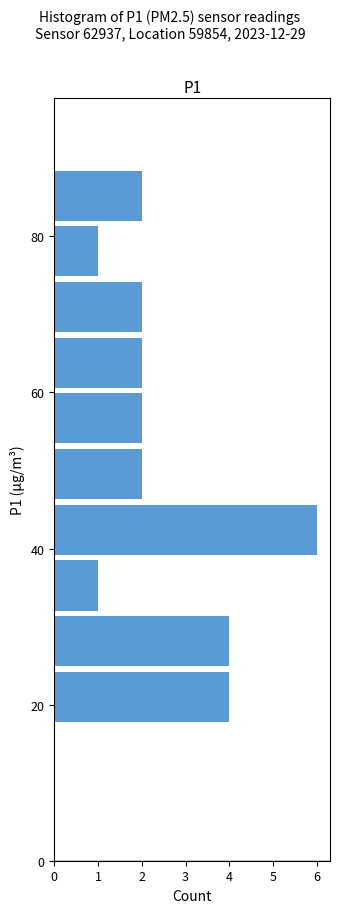

Read against the y-axis, roughly where is the centre of the longest bar?

42